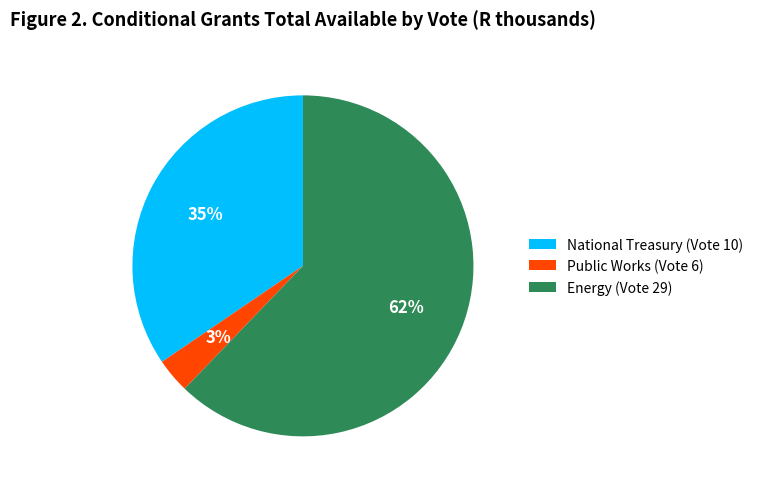

To the nearest percent, what is the combined percentage of Energy (Vote 29) and National Treasury (Vote 10)?

97%